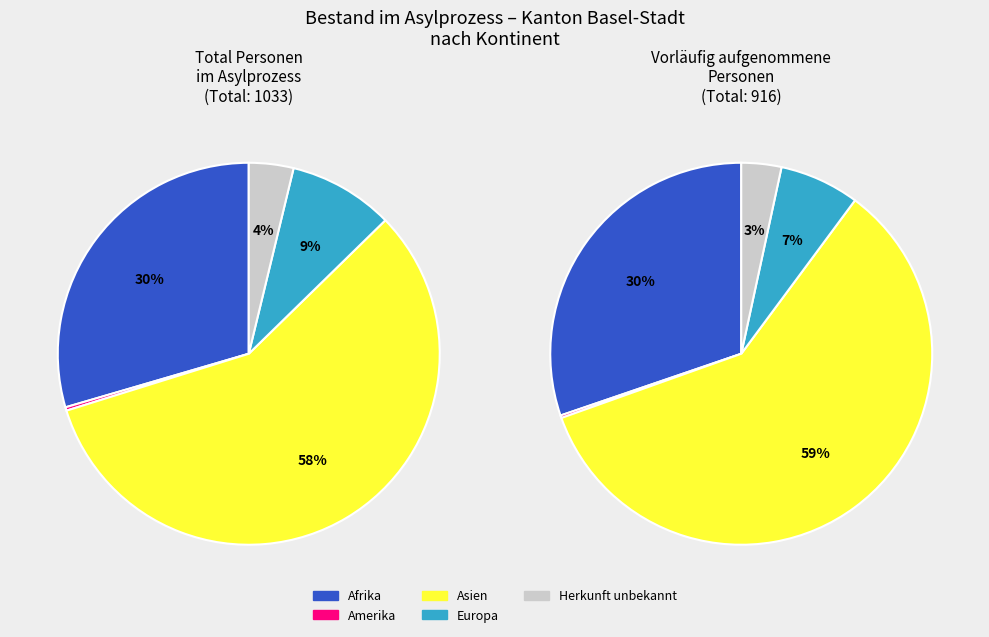

Does Asien represent more than half of the total?

Yes